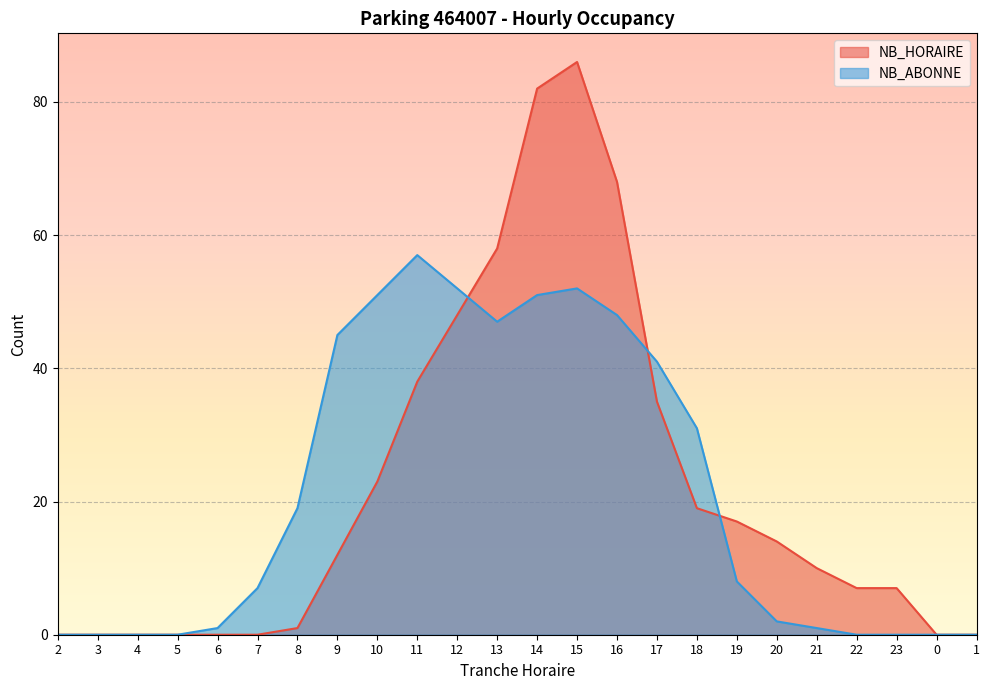

How many times do NB_HORAIRE and NB_ABONNE cross each other?

3